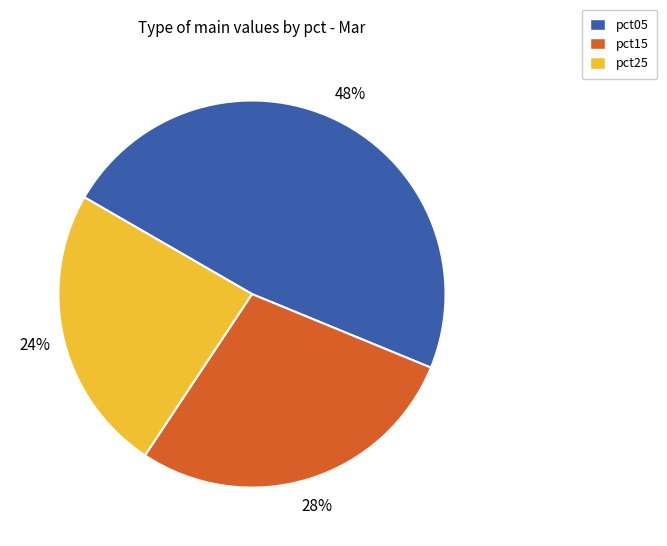

What percentage is the pct05 slice, to the nearest percent?

48%